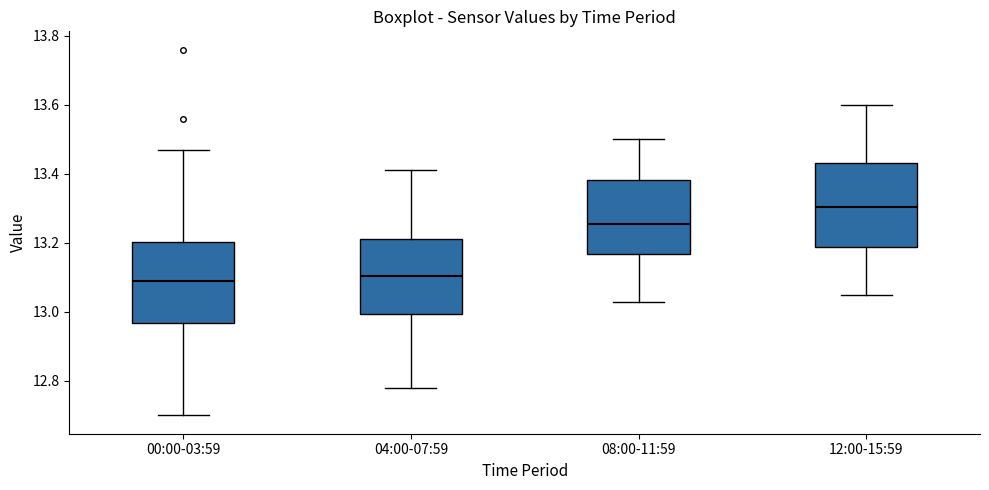

Reading left to right, read every box against the y-axis: the position of its median line, the range the box covers, and the ends of its whiskers. The values are not printed on the chart, so give them approximately, as read against the axis.

00:00-03:59: median 13.10, box 12.96 to 13.20, whiskers 12.70 to 13.48
04:00-07:59: median 13.10, box 13.00 to 13.22, whiskers 12.78 to 13.42
08:00-11:59: median 13.26, box 13.16 to 13.38, whiskers 13.04 to 13.50
12:00-15:59: median 13.30, box 13.18 to 13.44, whiskers 13.06 to 13.60